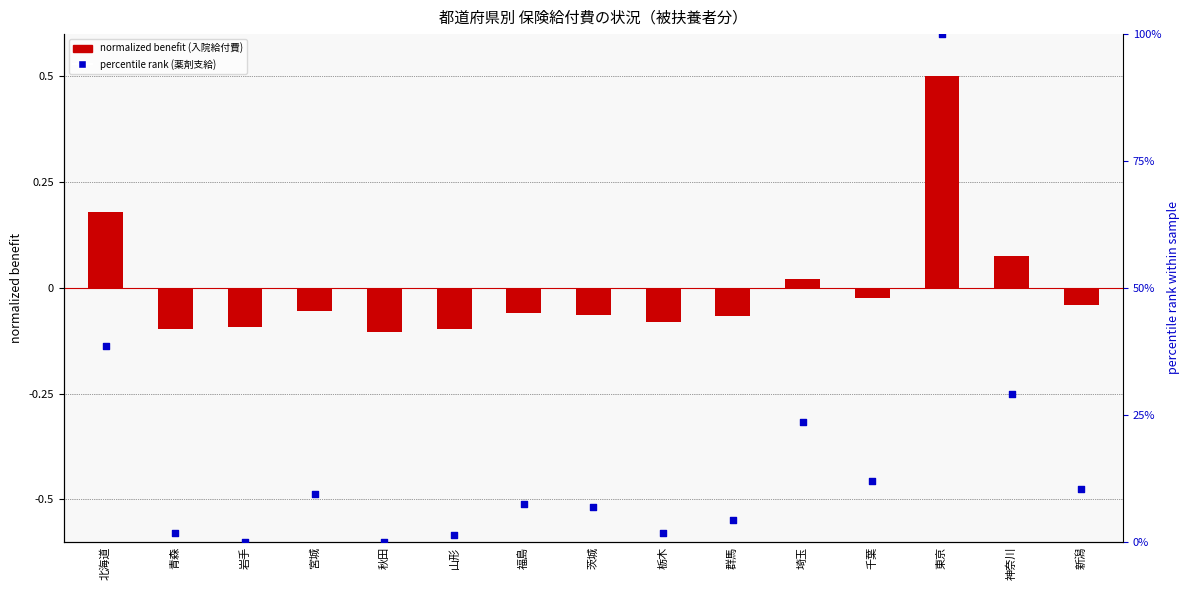

Which series reaches the maximum Y coordinate?

percentile rank (薬剤支給)